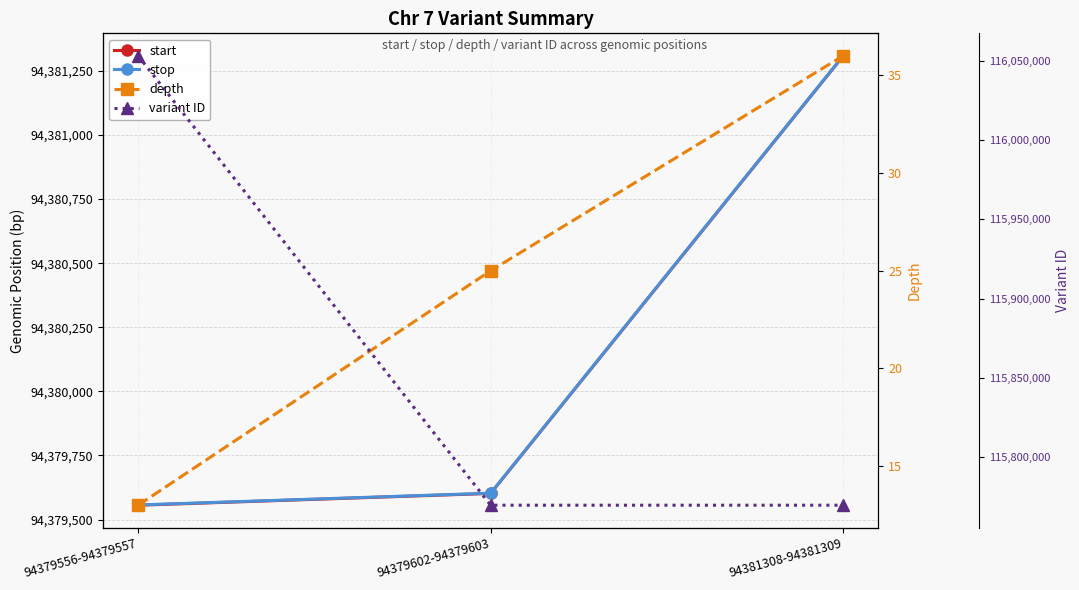

Reading left to right, list all the values displayed in this chart.

start: 94379556	94379602	94381308
stop: 94379557	94379603	94381309
depth: 13	25	36
variant ID: 116053411	115769424	115769426